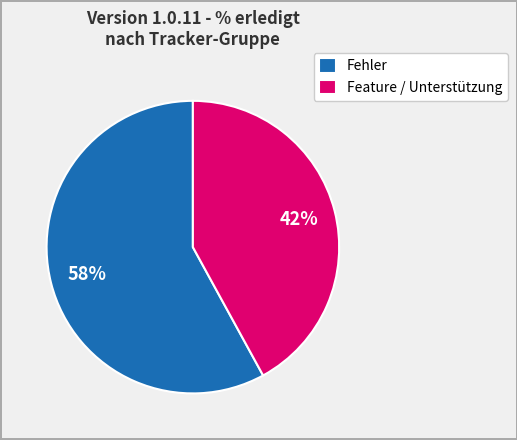

To the nearest percent, what percentage of the pie is Fehler?

58%